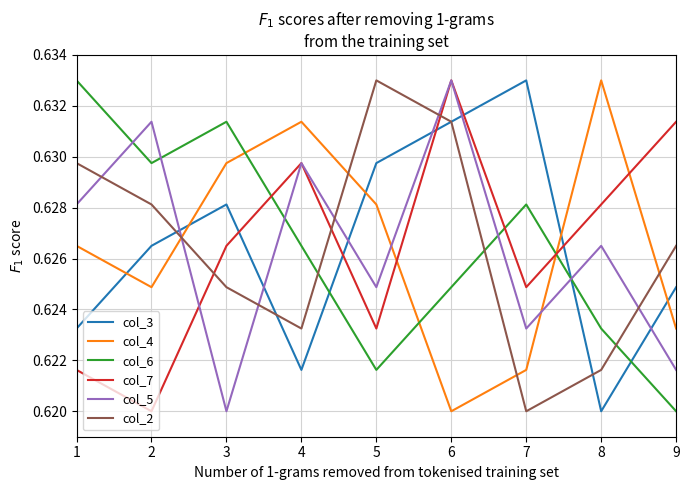

What are all the series names shown in the legend?

col_3, col_4, col_6, col_7, col_5, col_2